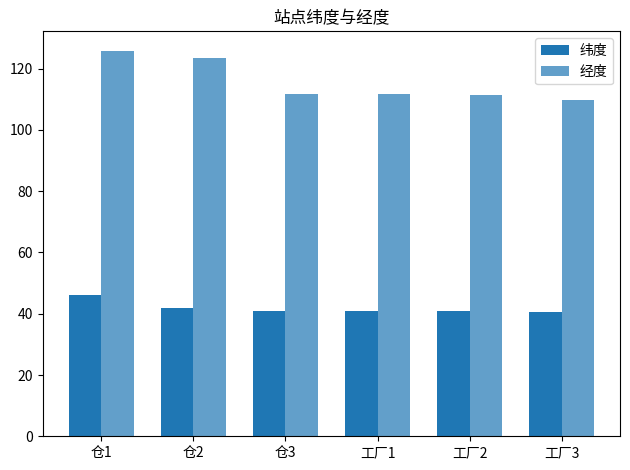

Rank the series at 工厂1 from lowest to highest value.

纬度, 经度